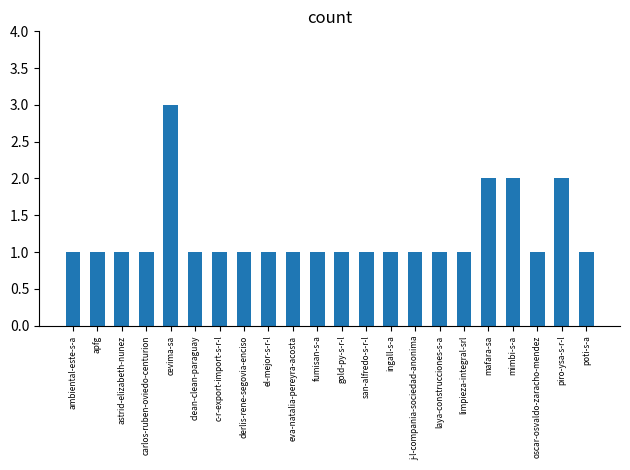

Reading right to left, transcribe all the data shown in this chart.

poti-s-a=1	piro-ysa-s-r-l=2	oscar-osvaldo-zaracho-mendez=1	mimbi-s-a=2	mafara-sa=2	limpieza-integral-srl=1	laya-construcciones-s-a=1	j-l-compania-sociedad-anonima=1	ingall-s-a=1	san-alfredo-s-r-l=1	gold-py-s-r-l=1	fumisan-s-a=1	eva-natalia-pereyra-acosta=1	el-mejor-s-r-l=1	derlis-rene-segovia-enciso=1	c-r-export-import-s-r-l=1	clean-clean-paraguay=1	cevima-sa=3	carlos-ruben-oviedo-centurion=1	astrid-elizabeth-nunez=1	apfg=1	ambiental-este-s-a=1